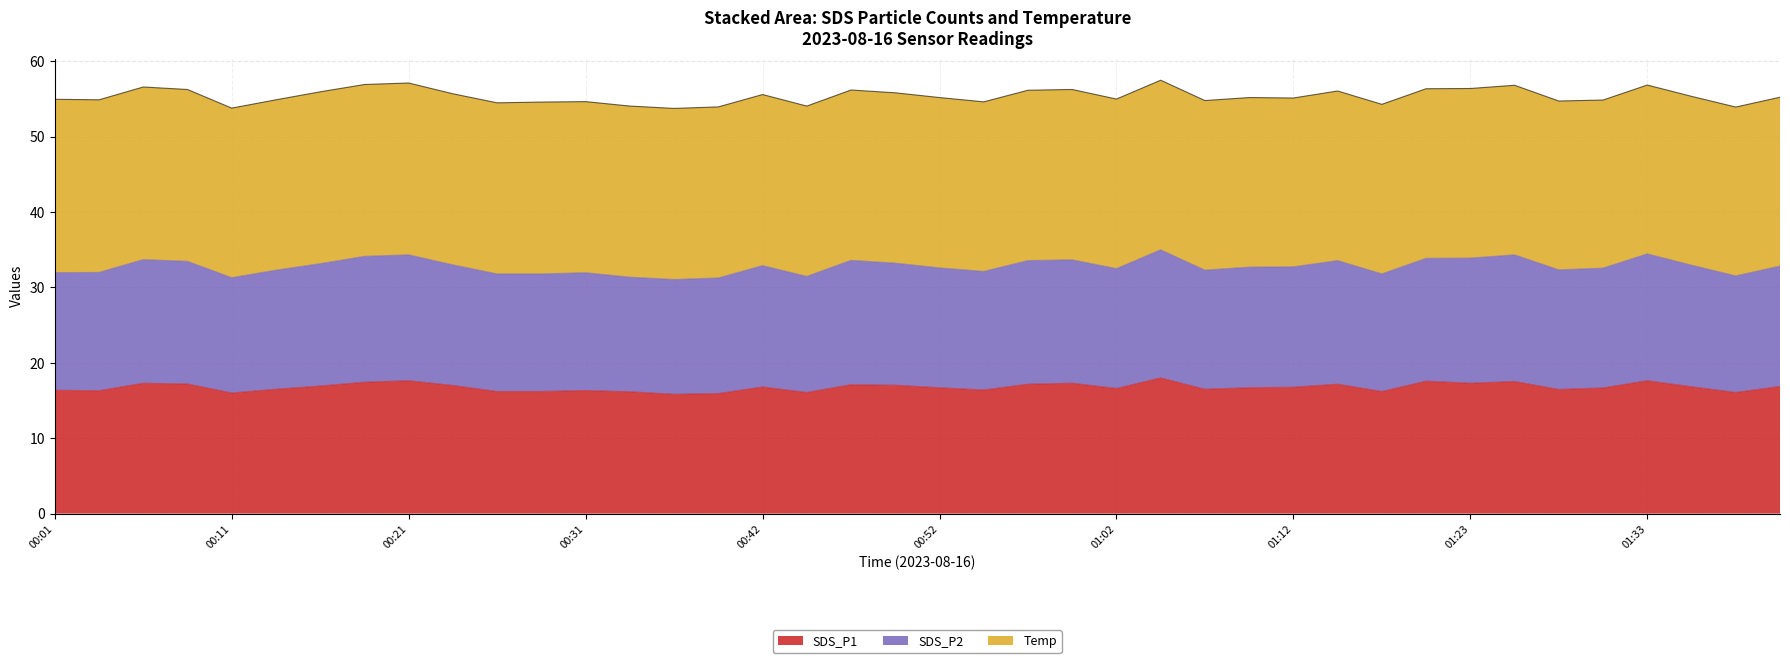

What is the maximum value for SDS_P1?

18.0